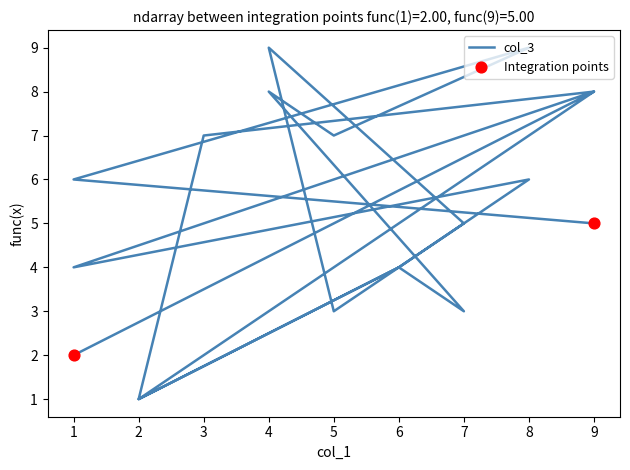

Which series contains the lowest Y value?

col_3